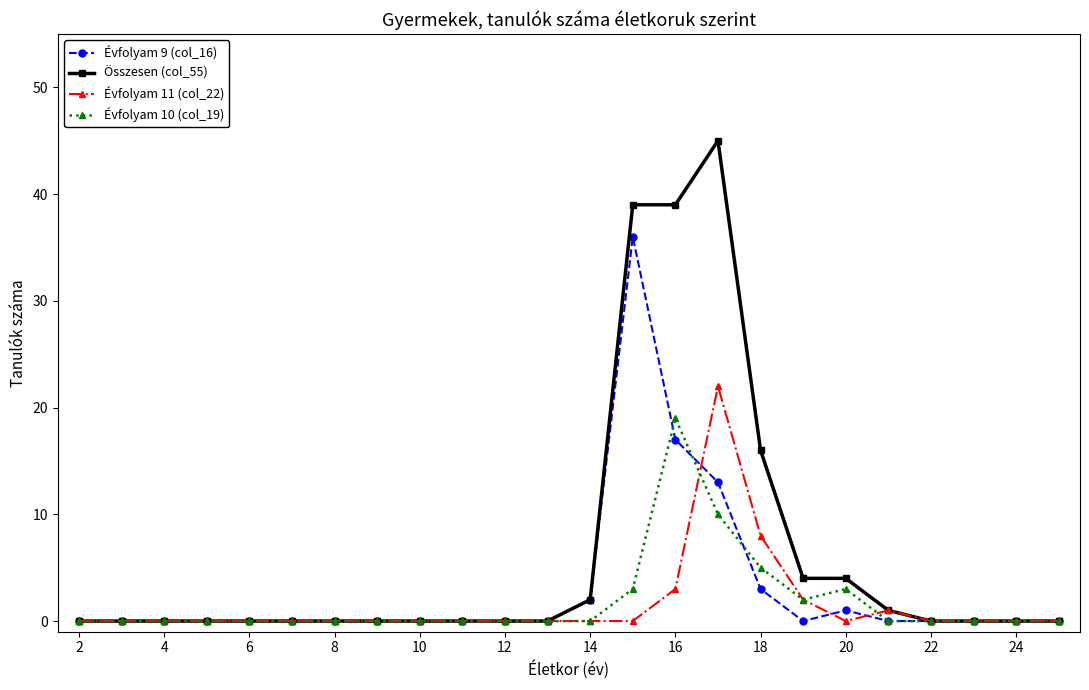

What is the highest value of the Összesen (col_55) series?

45